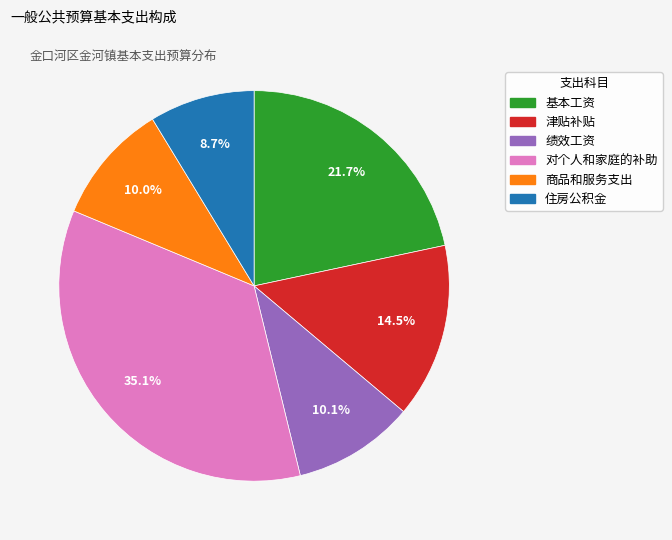

True or false: 基本工资 accounts for 30% of the total.

False